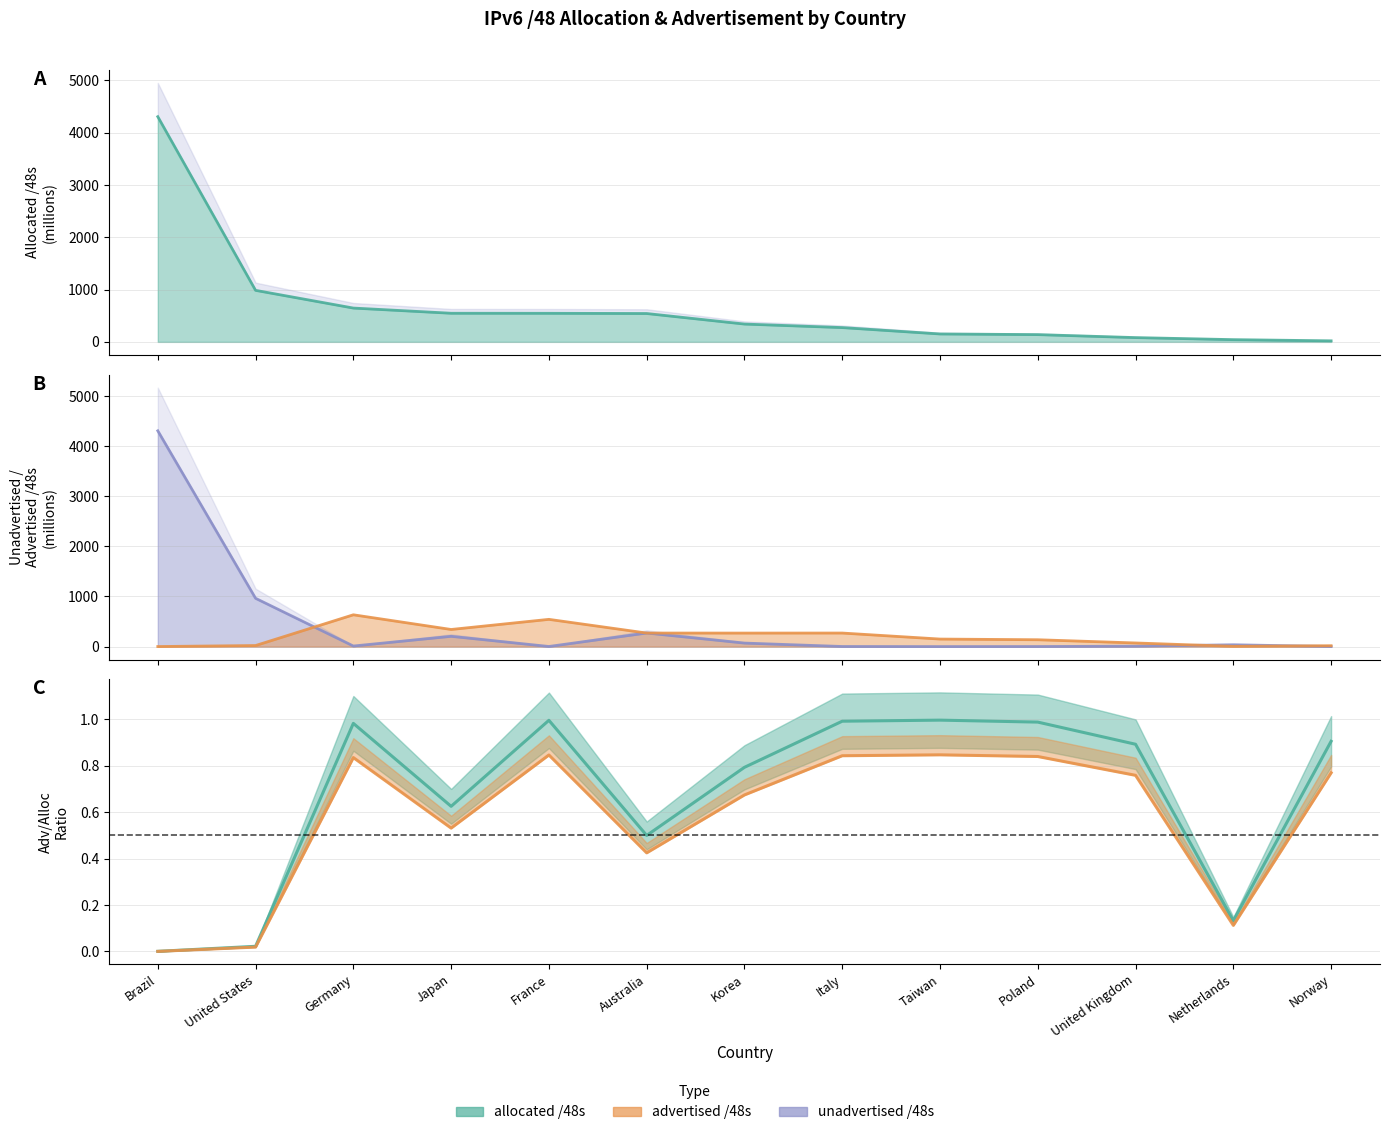

Which series has the widest spread of values?

unadvertised /48s